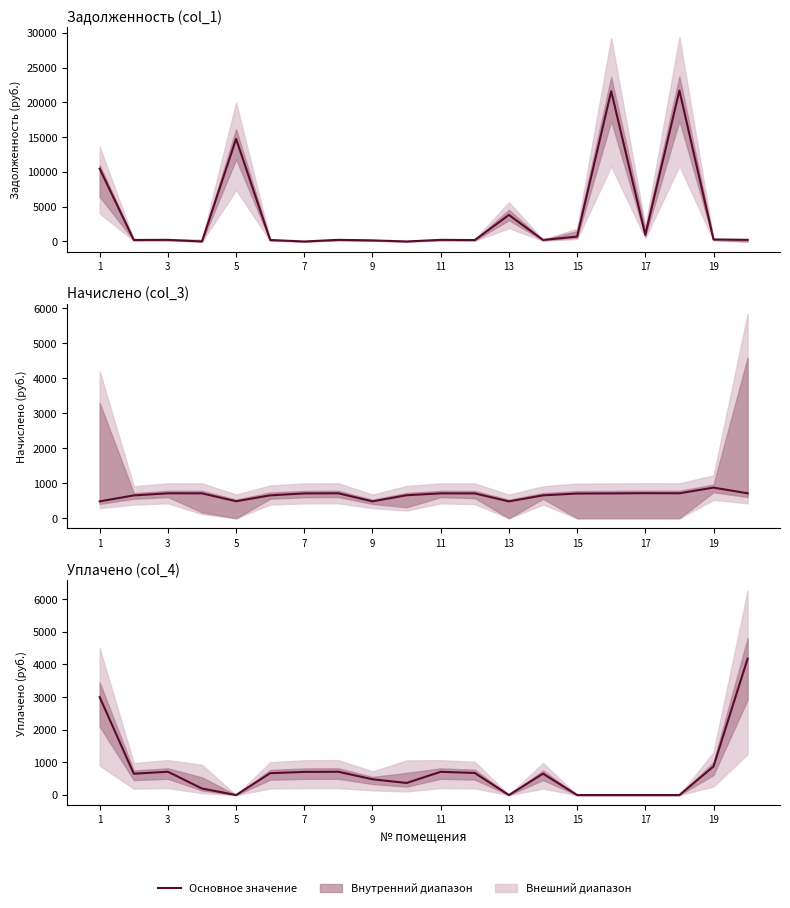

What is the label of the 1st point from the right?

19